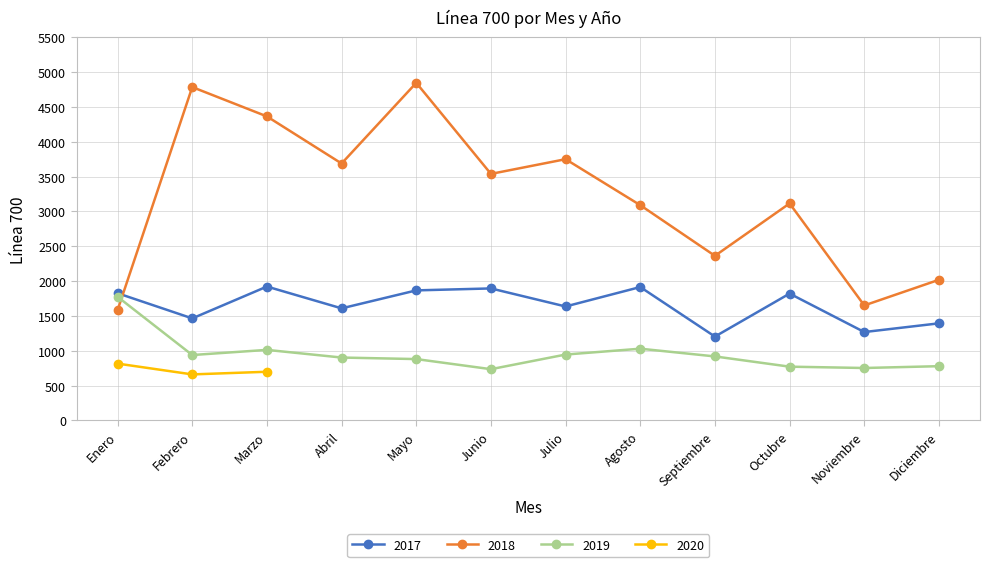

How many values in the 2019 series are below 919?

6